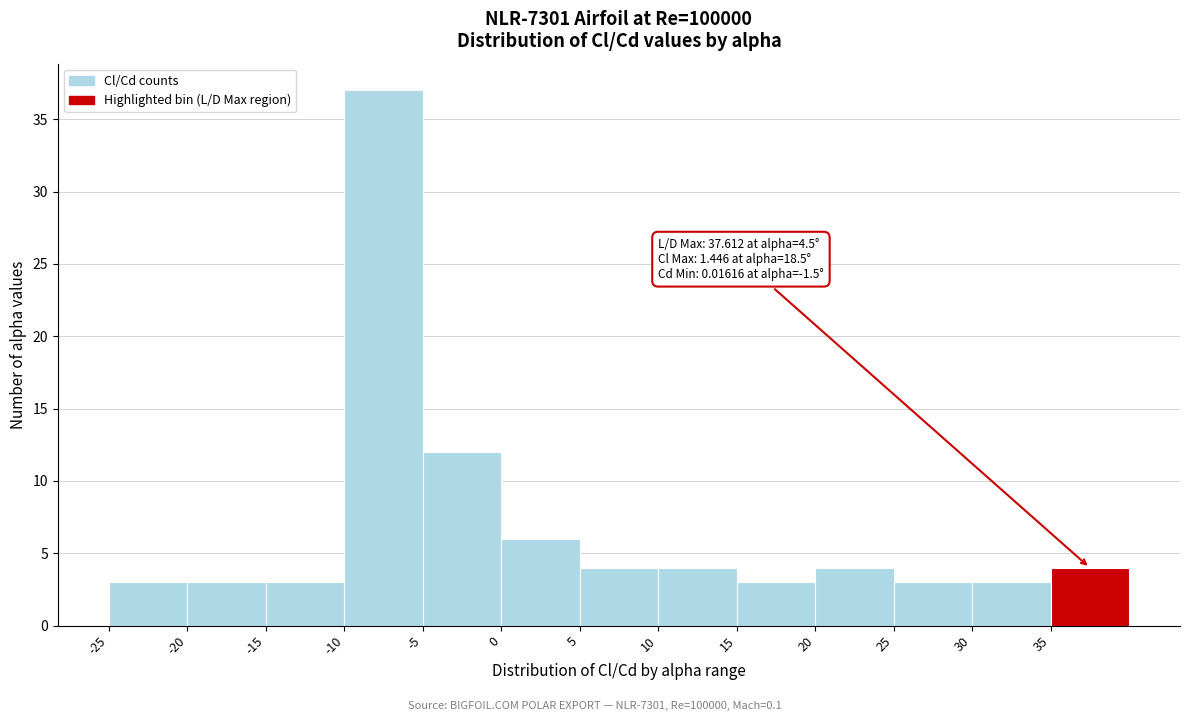

Which range on the x-axis has the tallest bar?

-10 to -5